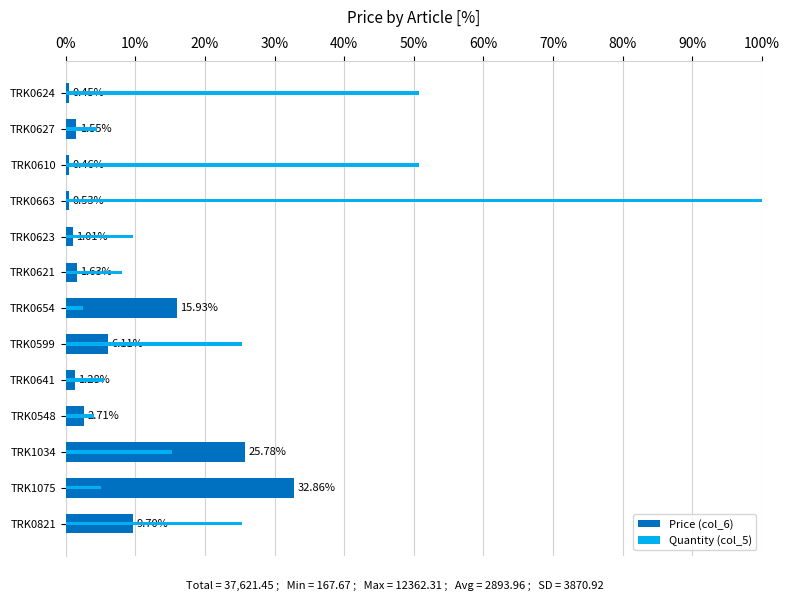

What is the minimum value for Price (col_6)?

0.4